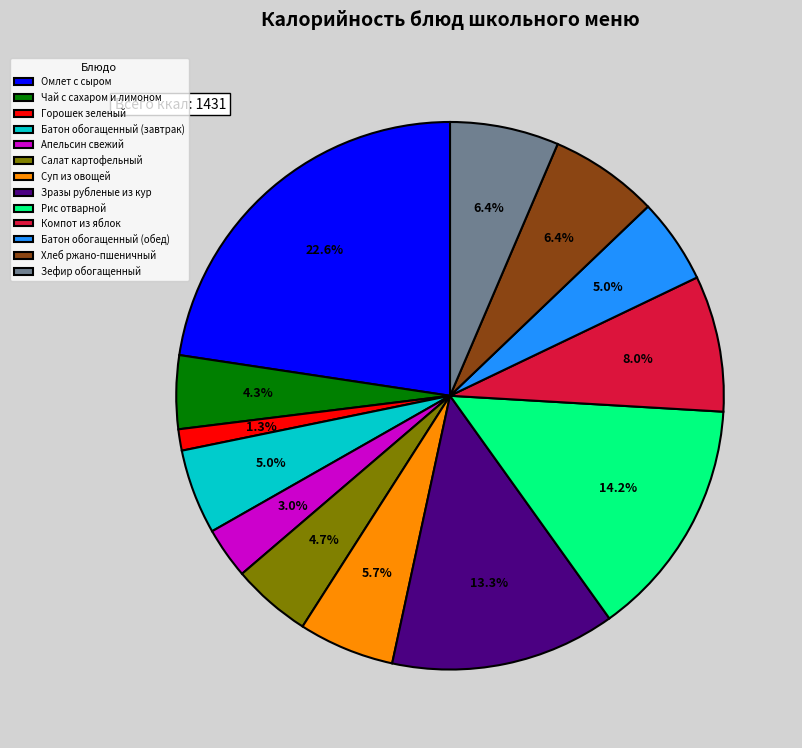

Which has a higher value, Апельсин свежий or Салат картофельный?

Салат картофельный